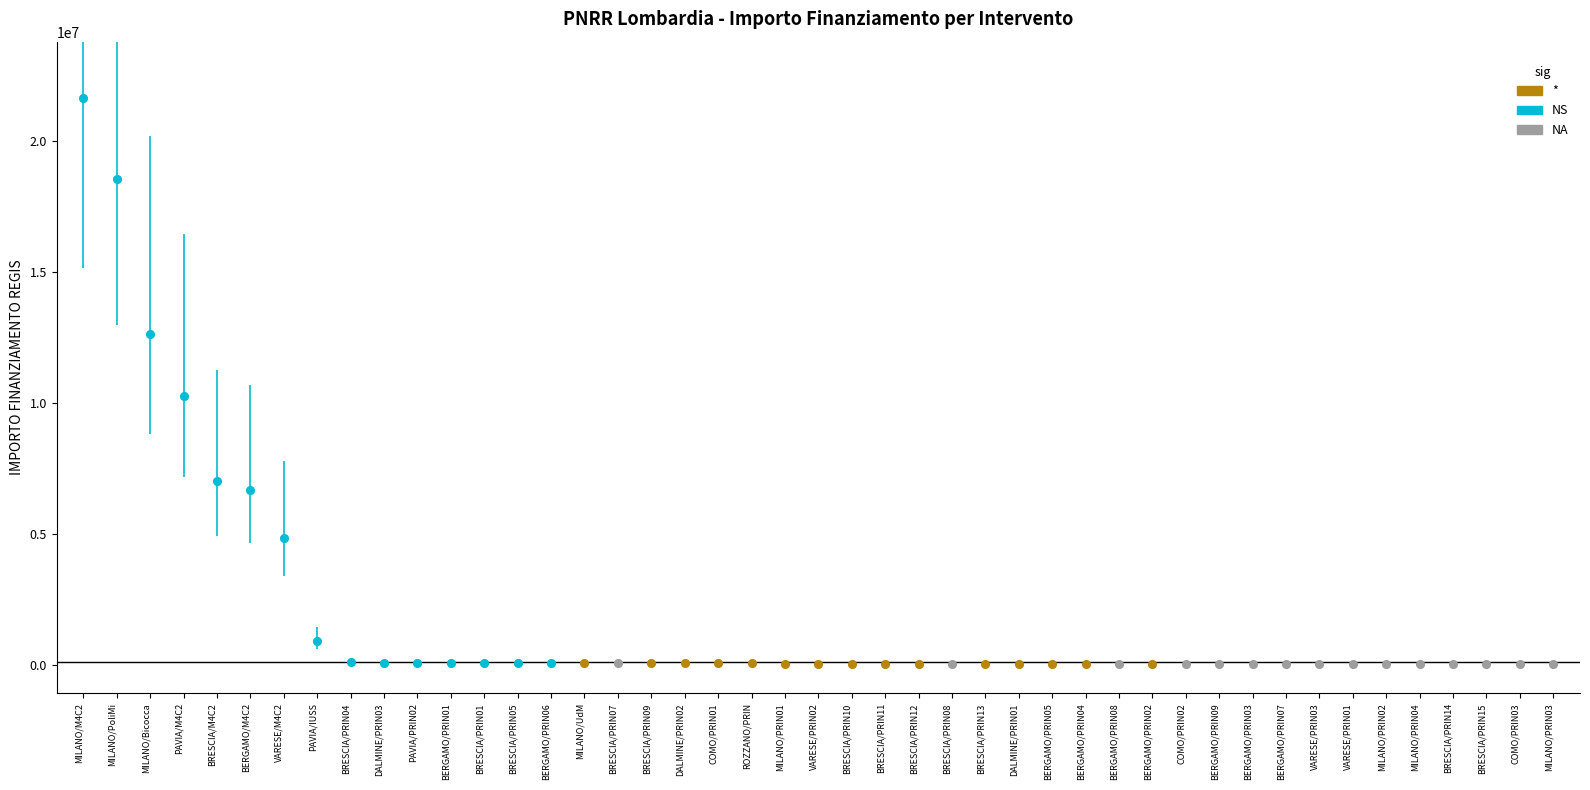

Which series contains the highest Y value?

NS